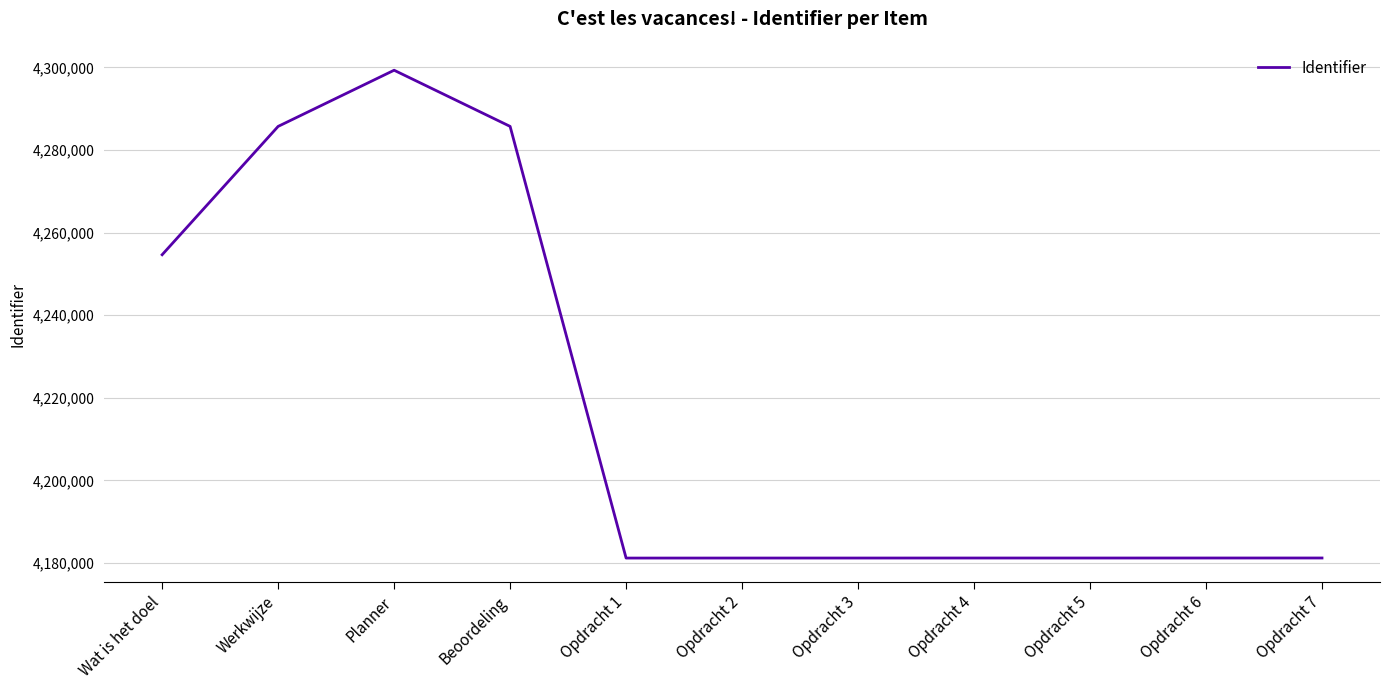

What is the difference between the maximum and minimum values?

118117